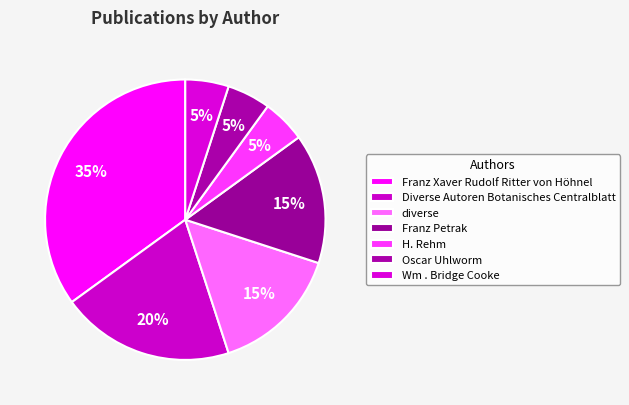

Which has a higher value, Oscar Uhlworm or Franz Petrak?

Franz Petrak